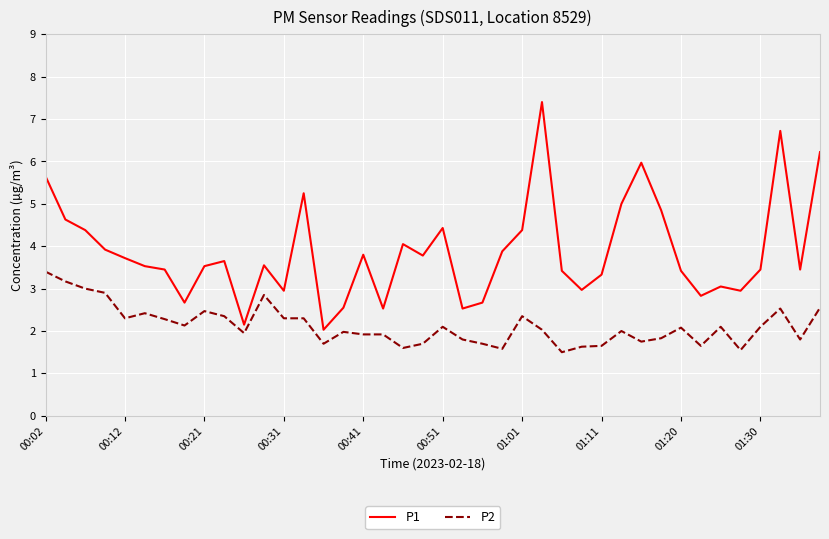

True or false: P1 and P2 intersect in this chart.

False